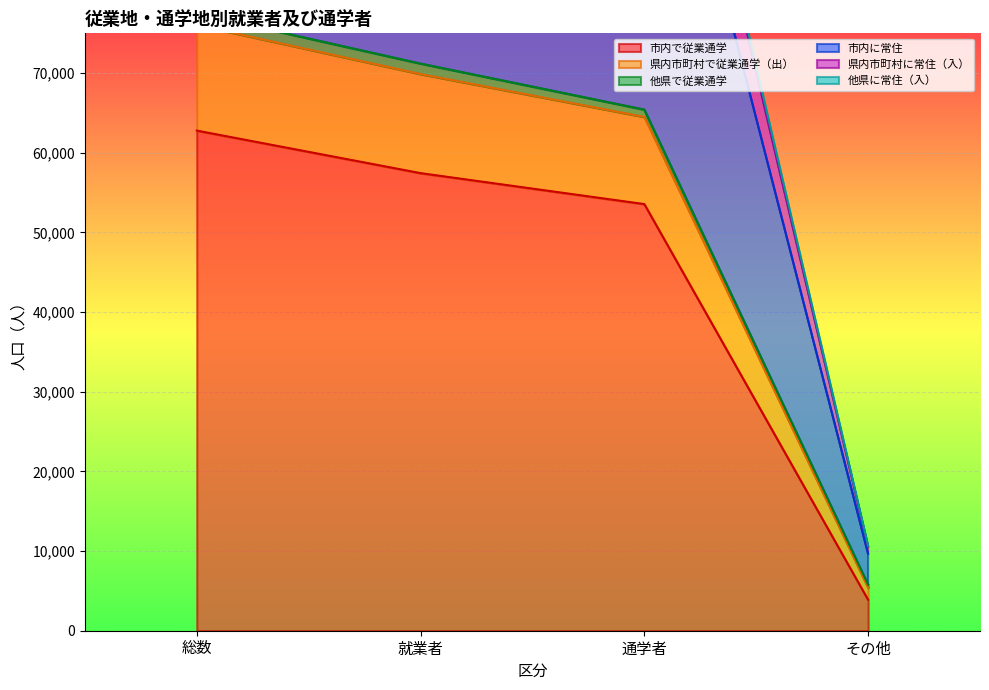

Which category has the highest value across all series?

総数